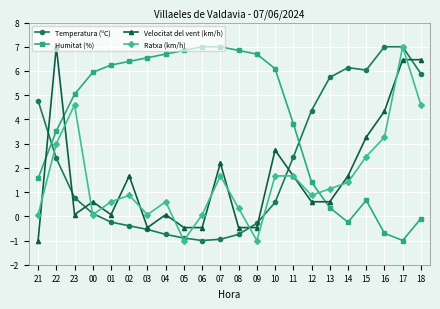

Where does the Temperatura (ºC) series first go above 0?

21